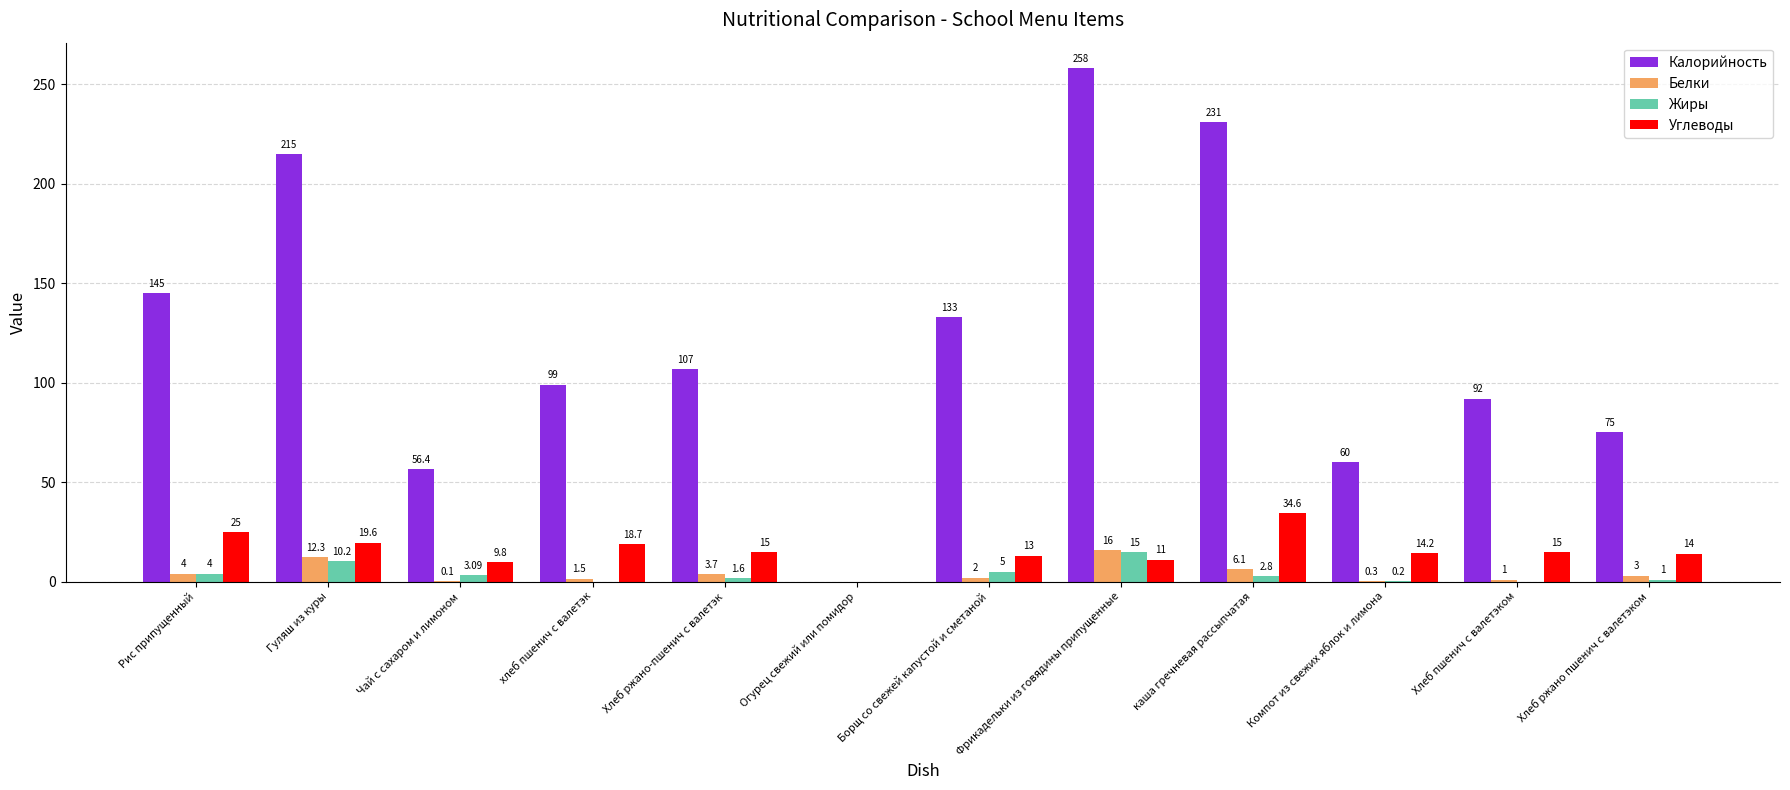

The value of Углеводы at Гуляш из куры is 19.6. True or false?

True